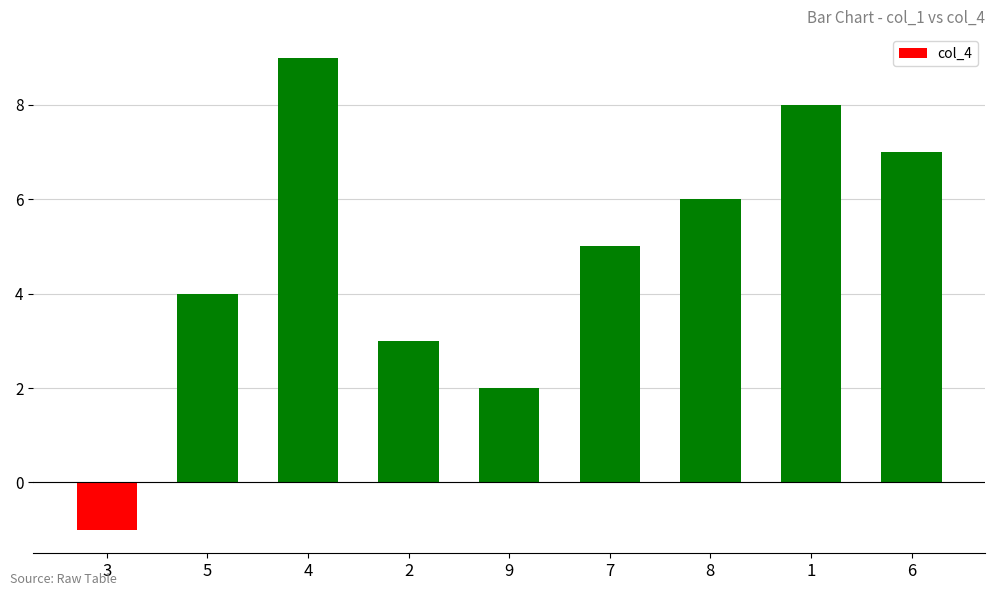

Reading left to right, extract all data points from this chart.

-1	4	9	3	2	5	6	8	7